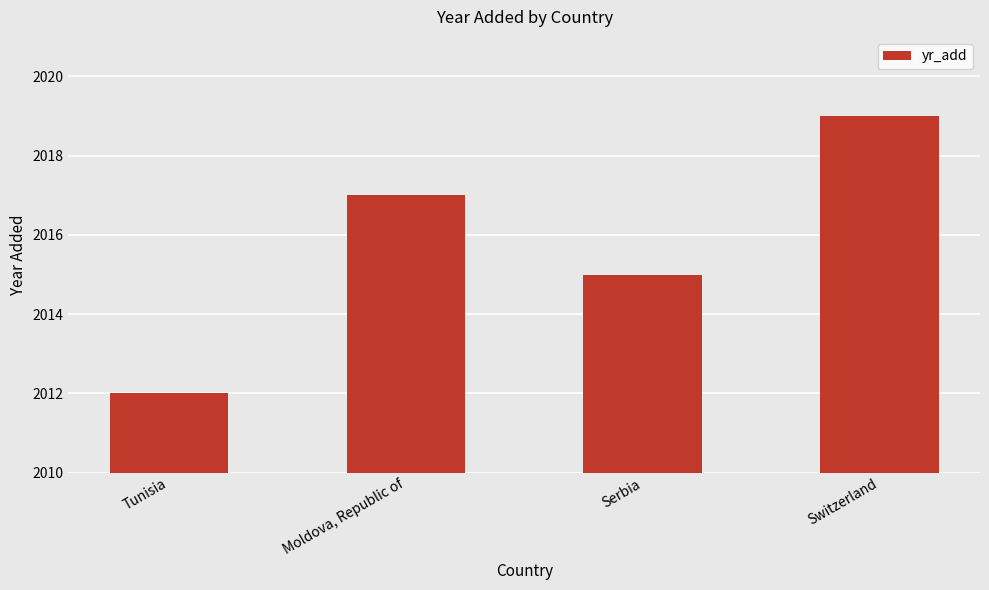

What is the average value?

2016